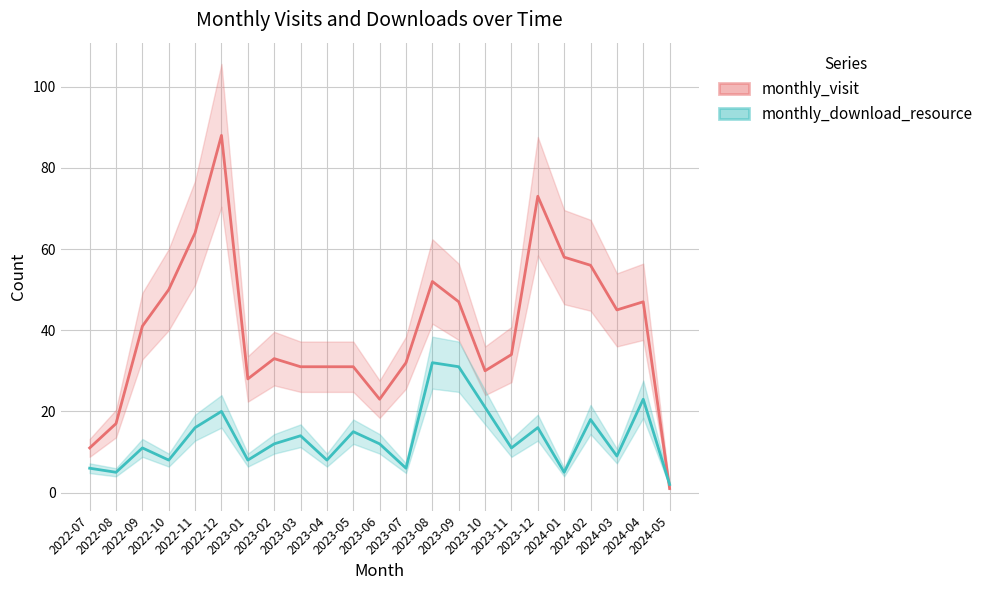

Which series has the widest spread of values?

monthly_visit